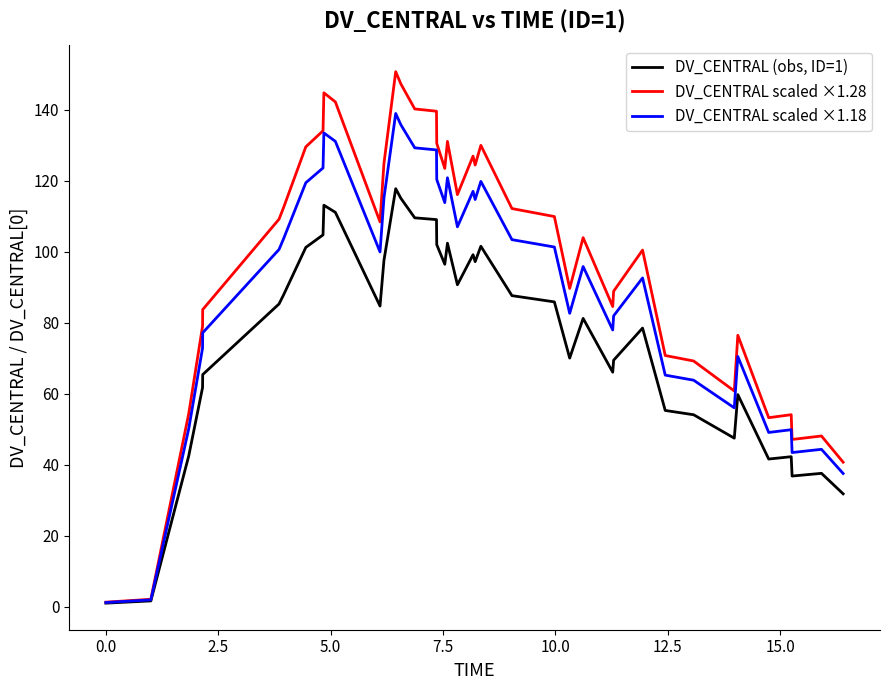

What is the maximum value shown in the chart?

150.7